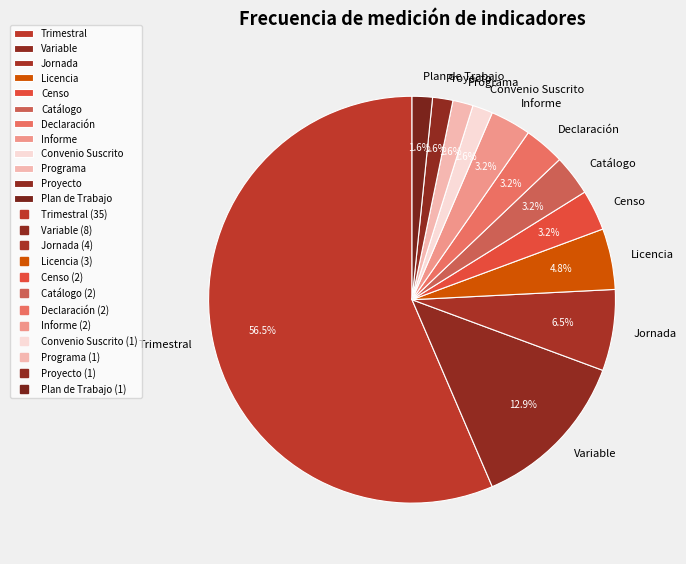

Is the sum of Programa and Plan de Trabajo greater than half?

No